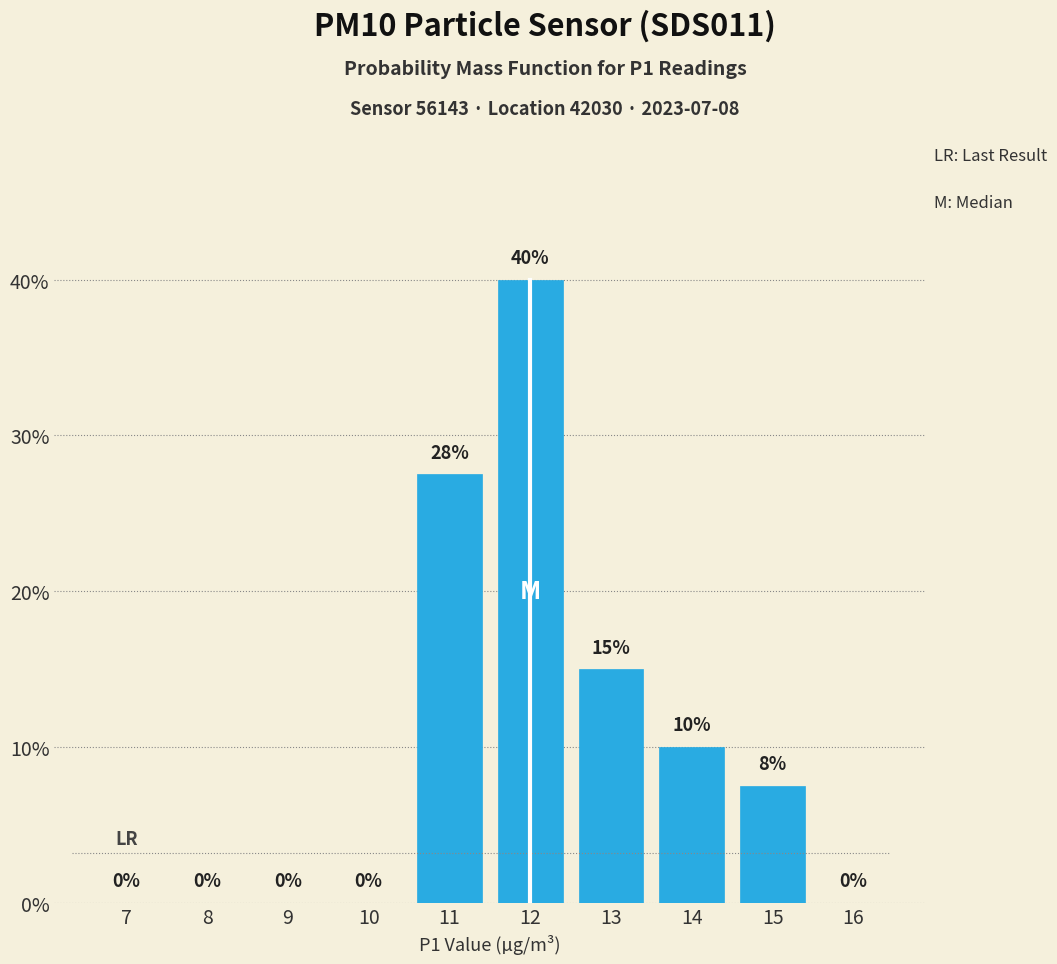

The chart shows a value of -12.9 at 8. True or false?

False